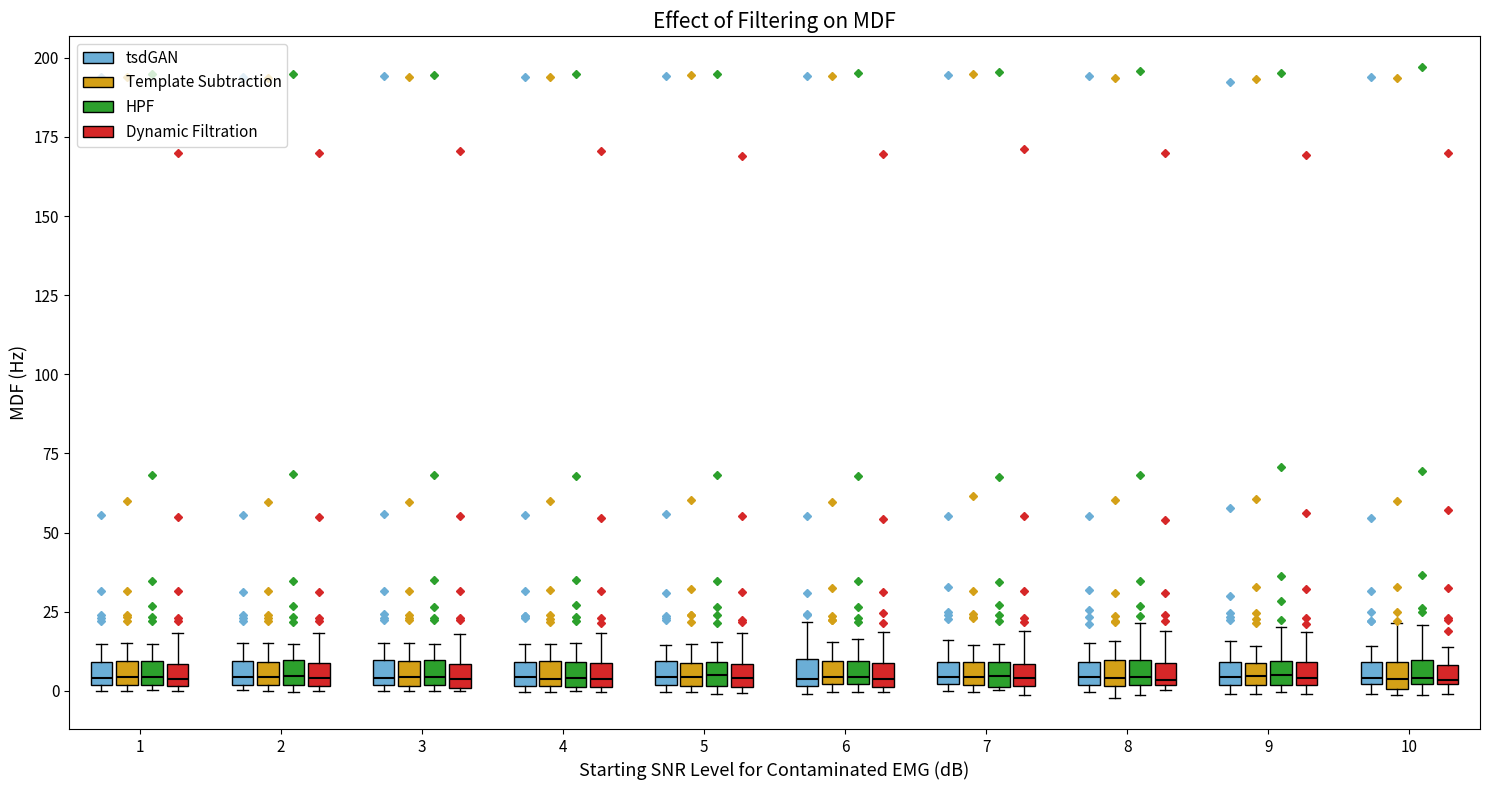

Where is the upper edge of the box for 6 (Dynamic Filtration) on the y-axis? The values are not printed on the chart, so give them approximately, as read against the axis.

10